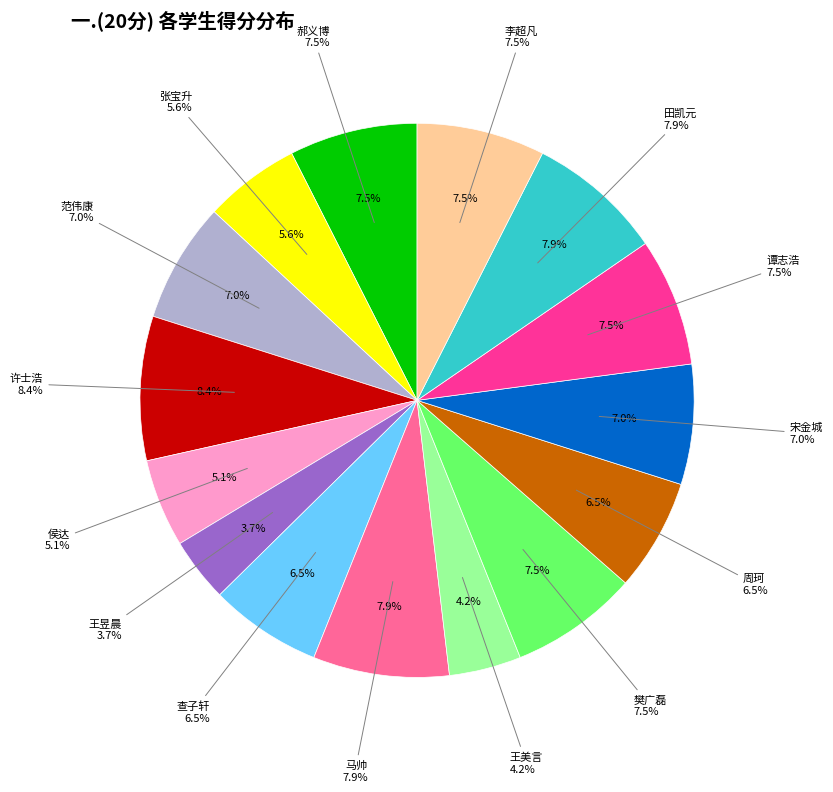

Does 宋金城 represent more than half of the total?

No